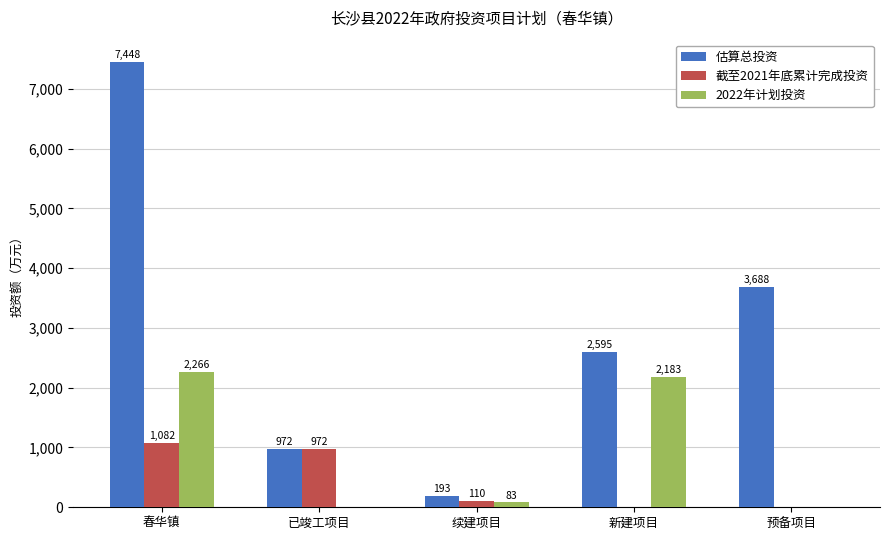

How many groups of bars are there?

5